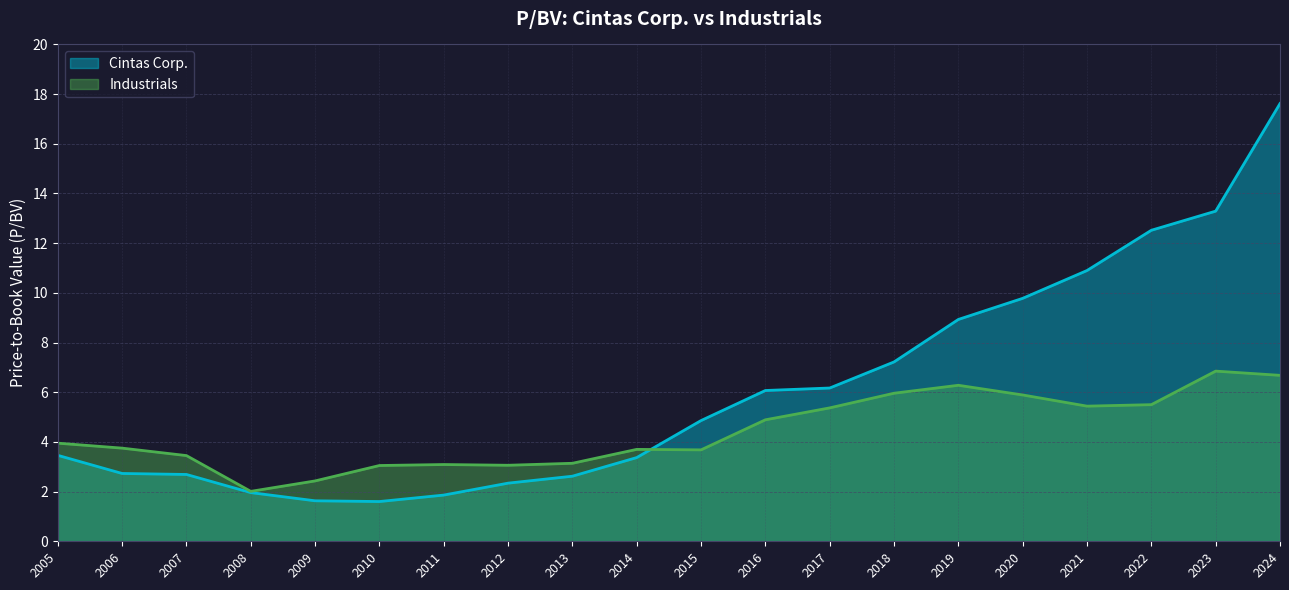

Where does the Industrials series first go above 3?

2005